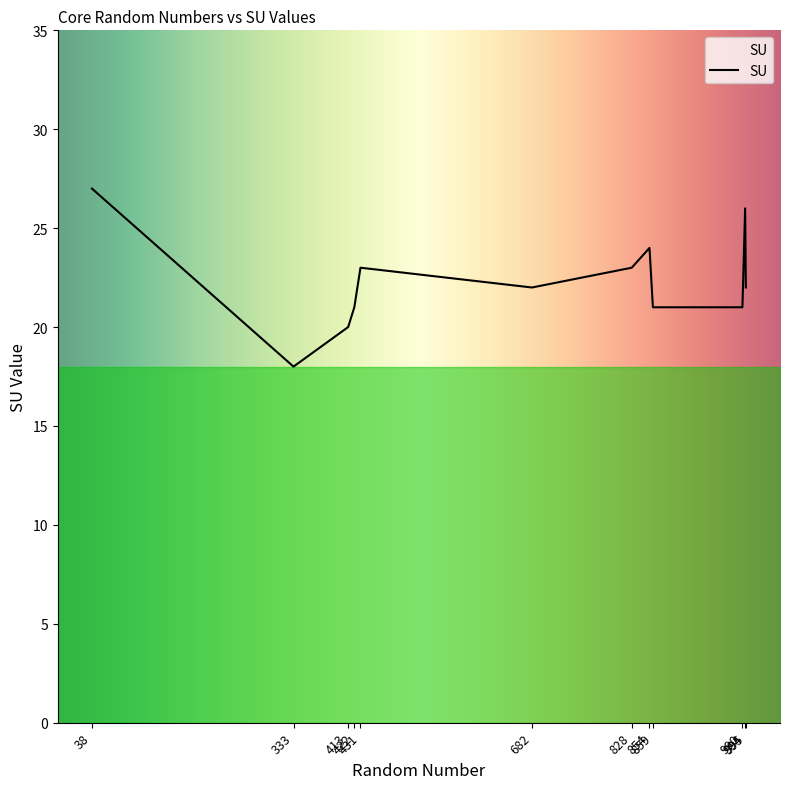

Which label corresponds to the smallest value in the chart?

333